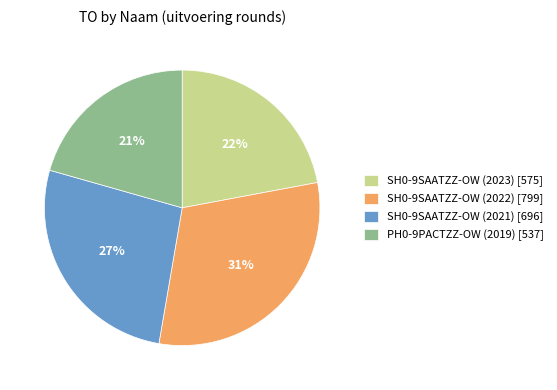

Does SH0-9SAATZZ-OW (2023) represent more than half of the total?

No